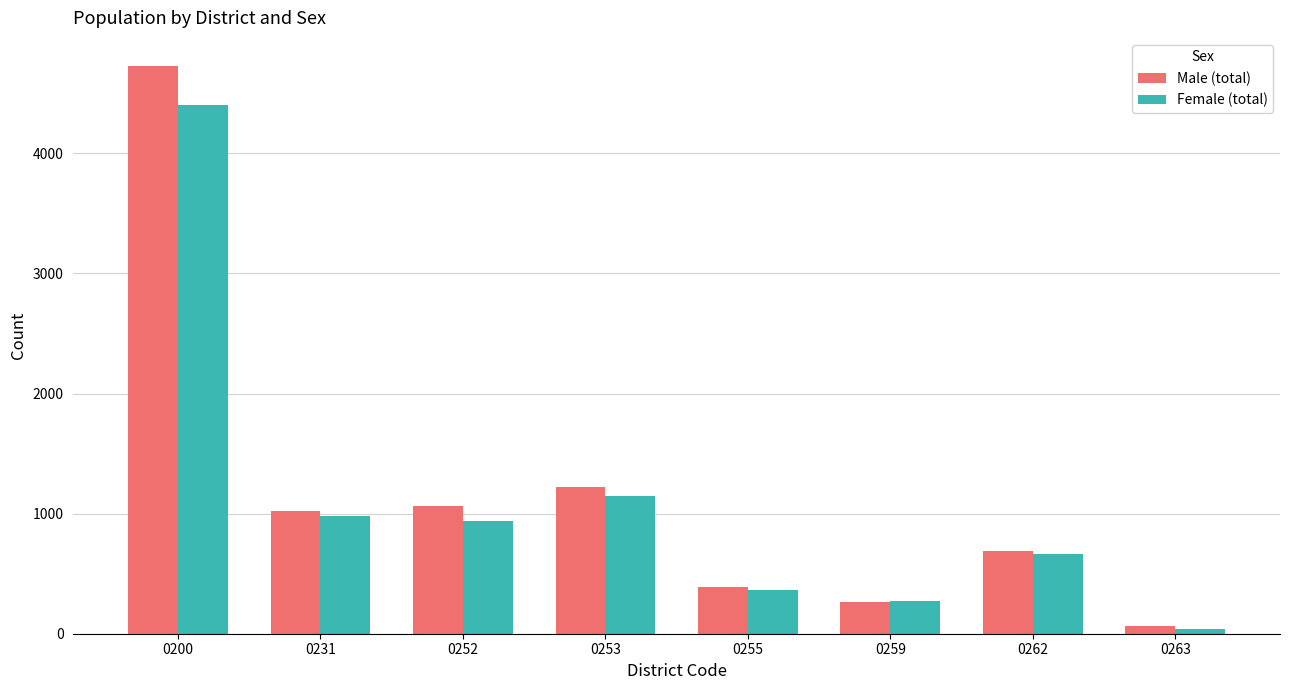

What is the minimum value for Female (total)?

41